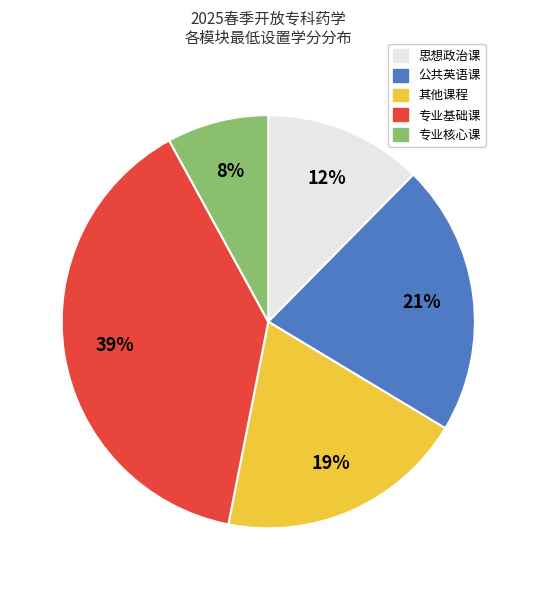

Is it true that 公共英语课 is 30% of the pie?

False